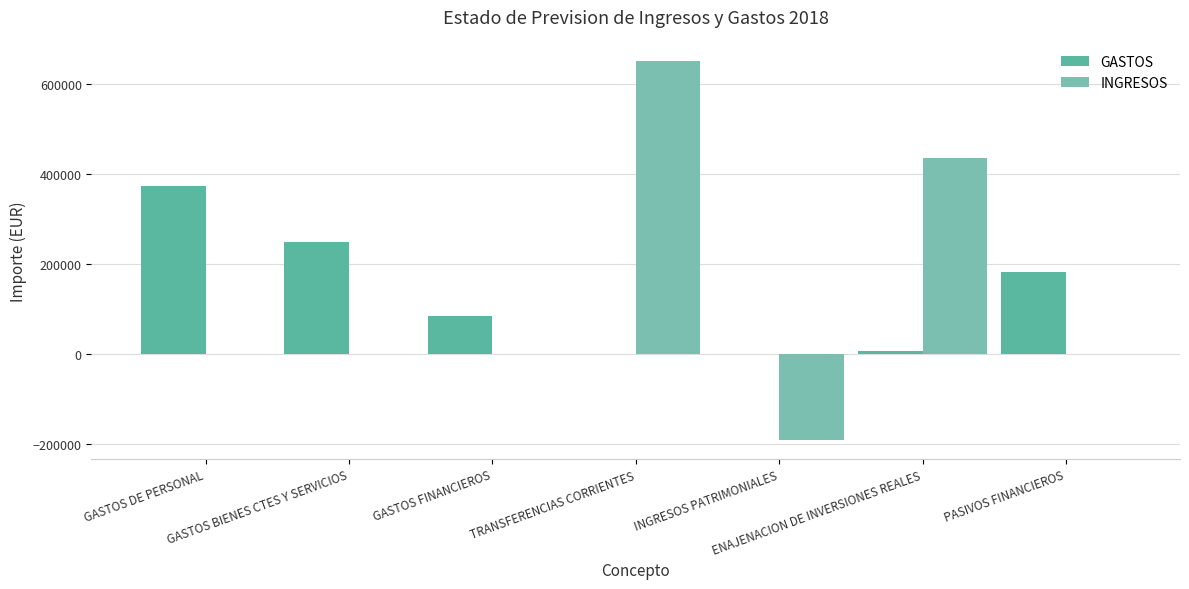

How many groups of bars are there?

7